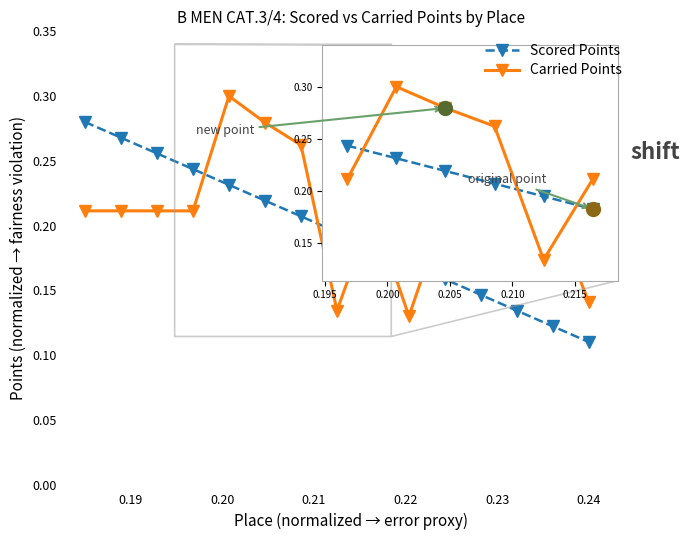

Rank the series by their average value, from highest to lowest.

Carried Points, Scored Points